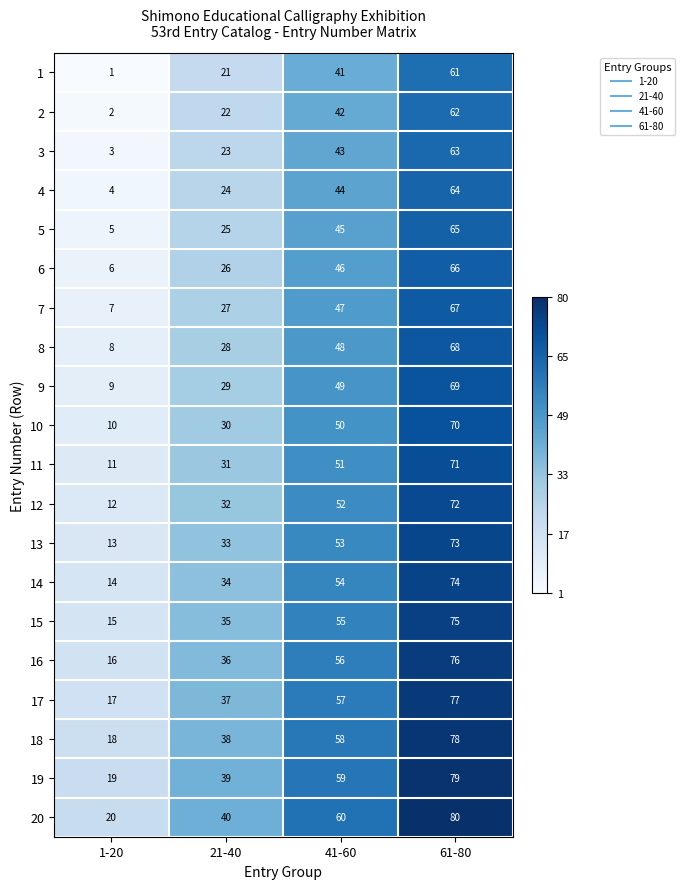

The 11 series shows 11 at 1-20. True or false?

True